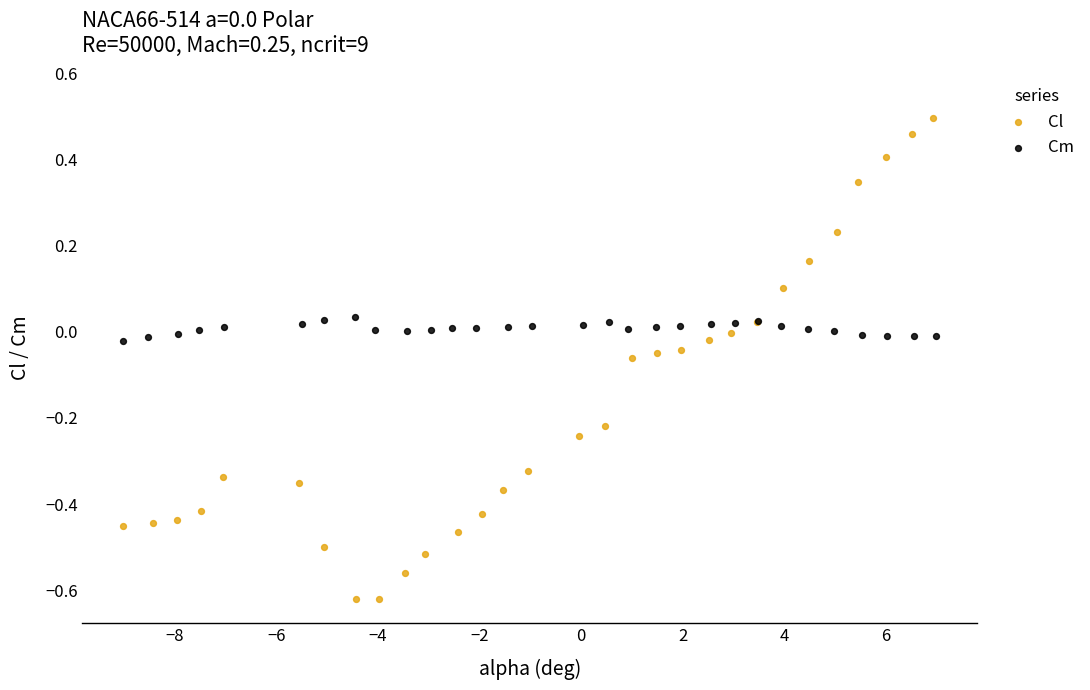

Which series has the widest spread of Y values?

Cl